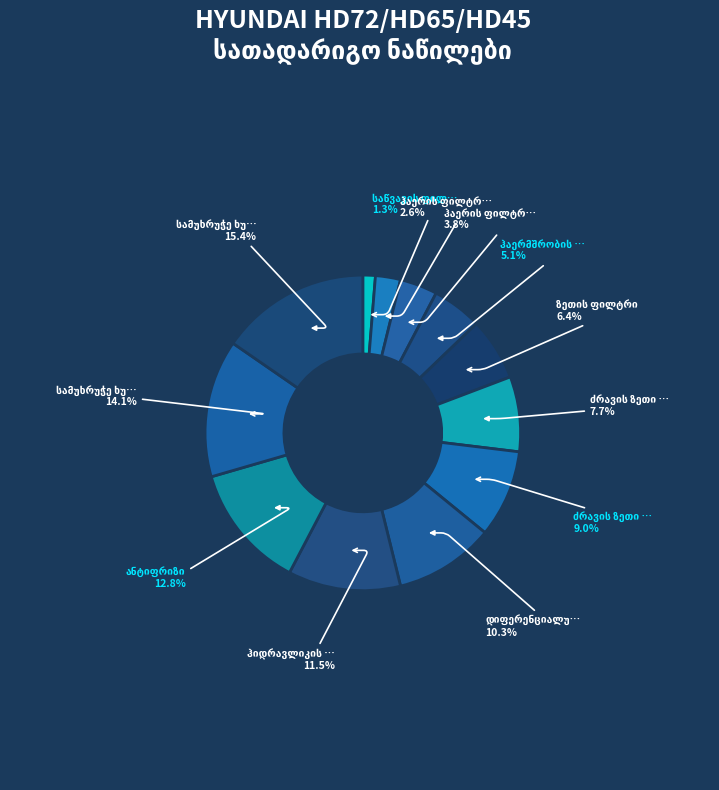

Is there a majority slice in this chart?

No